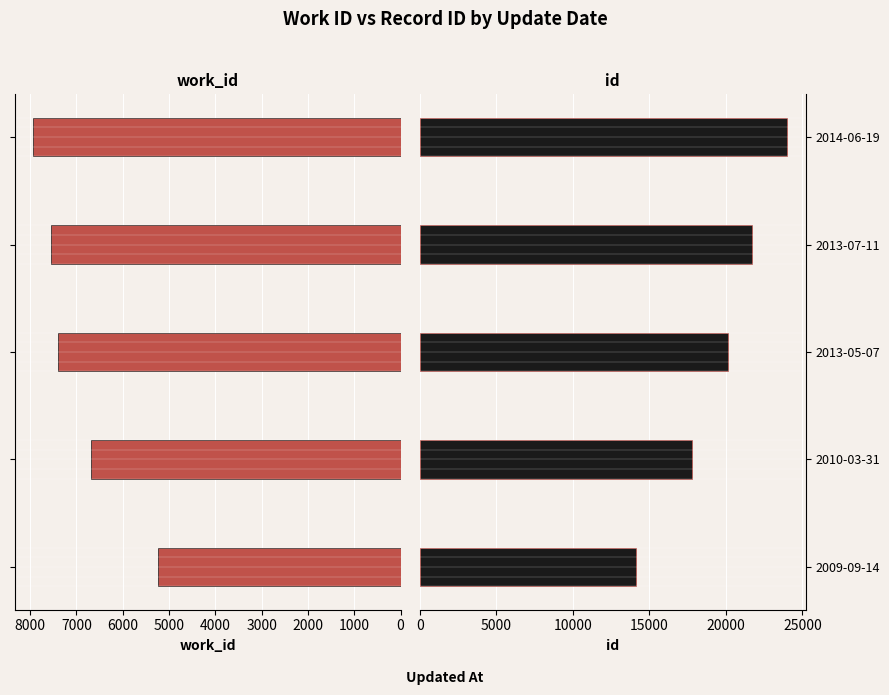

What is the sum of all work_id values?

34783